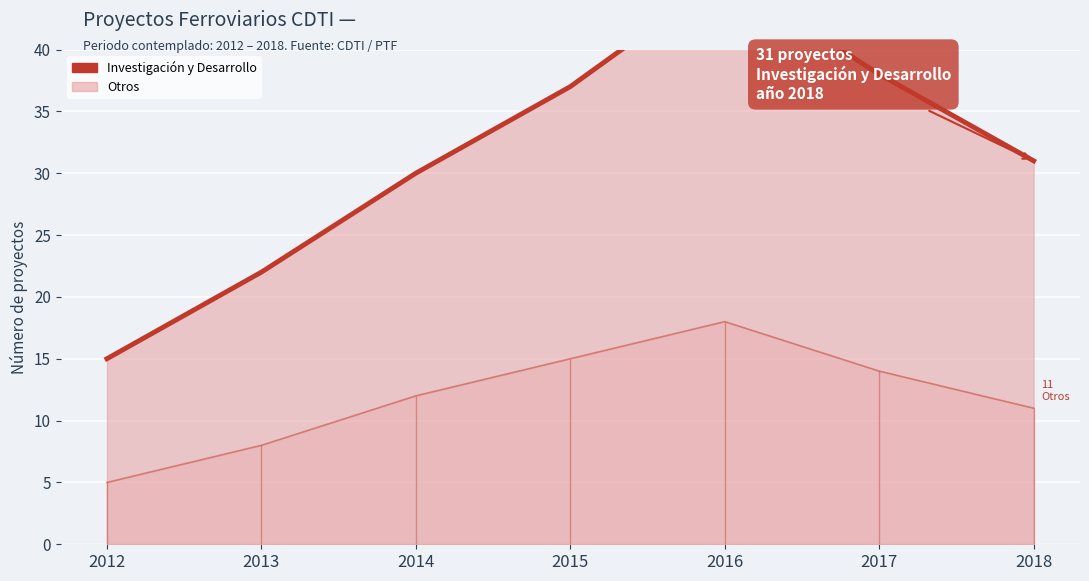

What is the sum of the values at 2017 and 2012?

53